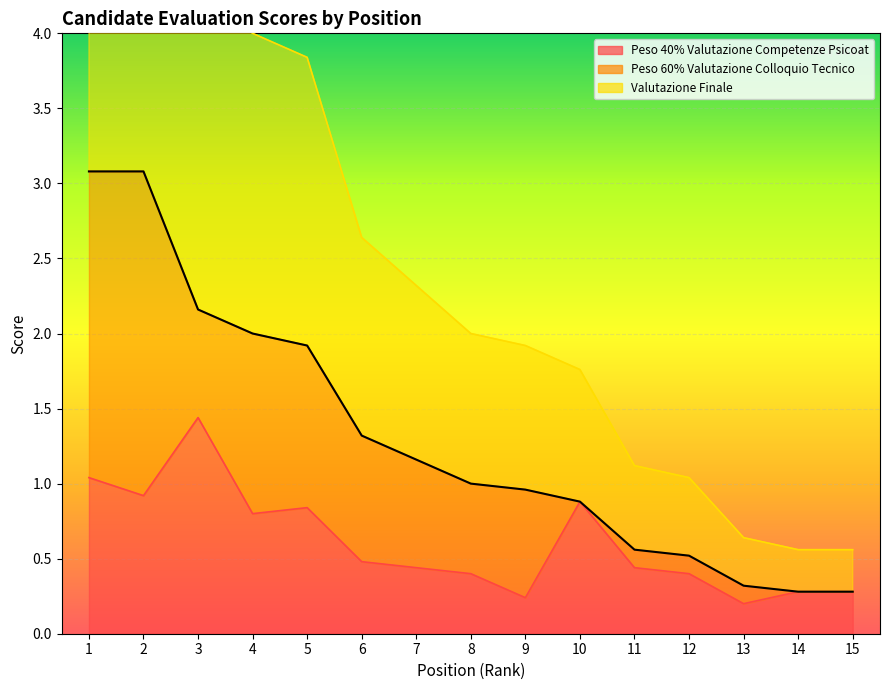

Which series has the largest range (max minus min)?

Valutazione Finale